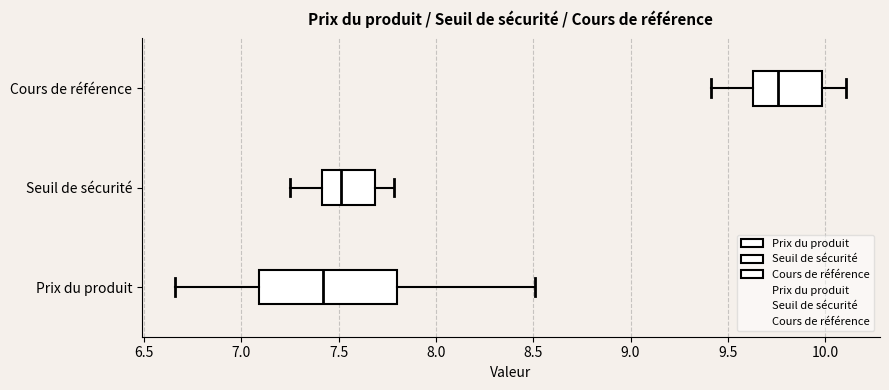

Which box's median line is the furthest to the right?

Cours de référence